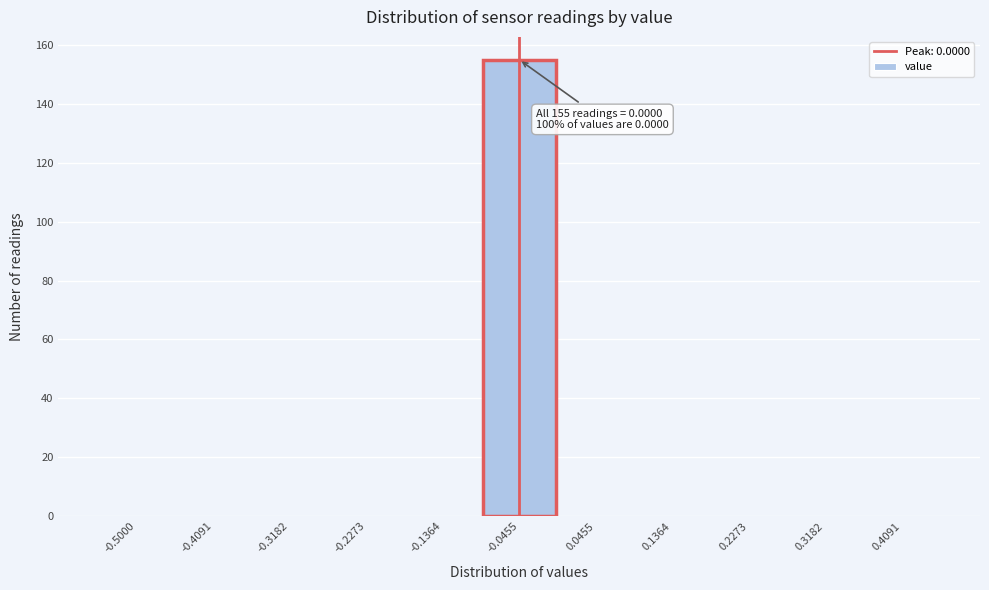

Reading left to right, list all the values displayed in this chart.

-0.5000=0	-0.4091=0	-0.3182=0	-0.2273=0	-0.1364=0	-0.0455=155	0.0455=0	0.1364=0	0.2273=0	0.3182=0	0.4091=0